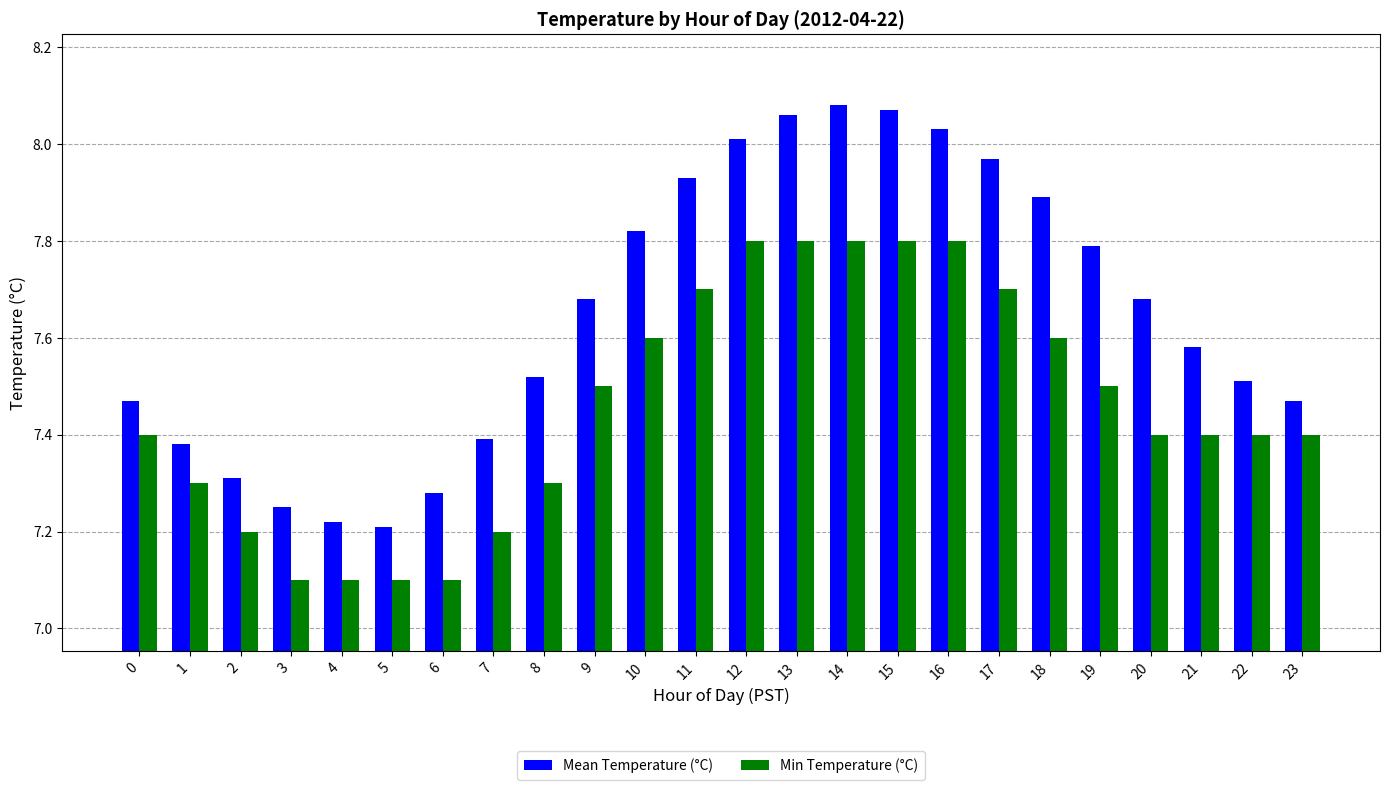

Does the chart contain any negative values?

No